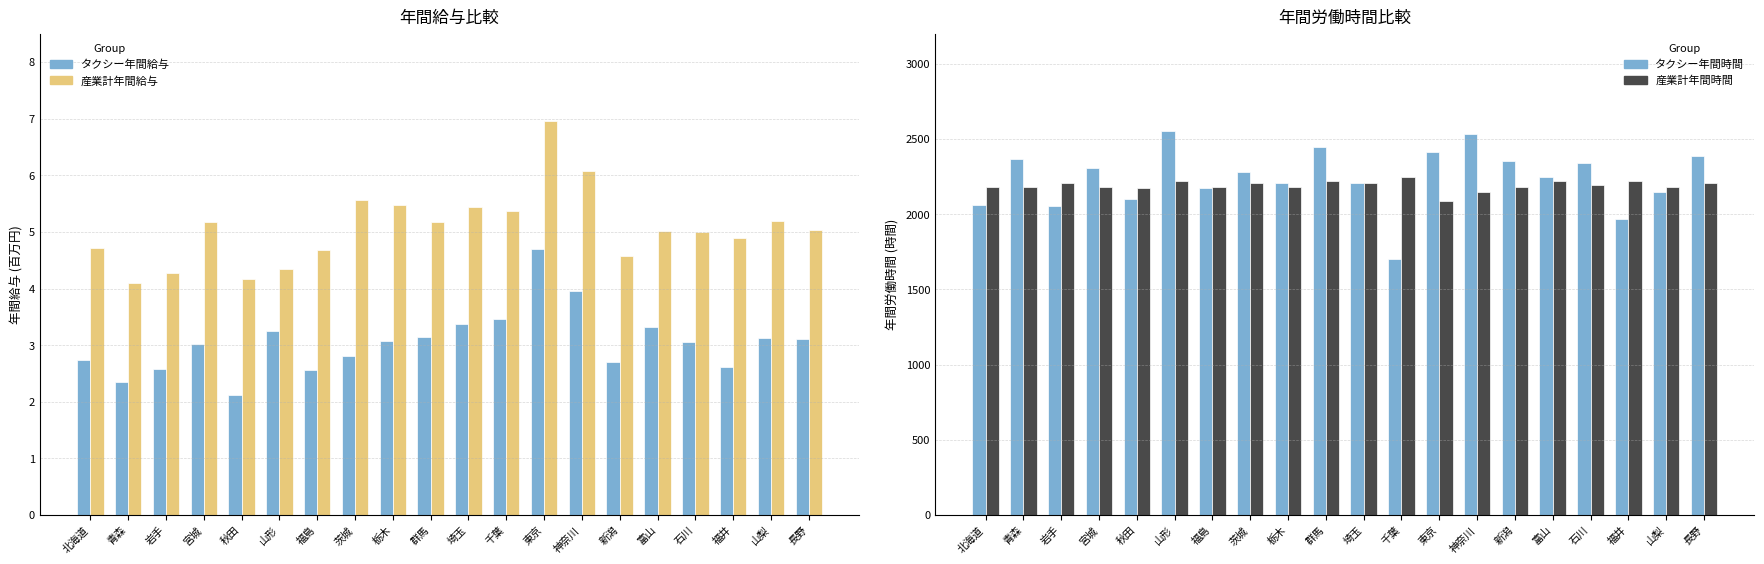

The value of タクシー年間時間 at 山梨 is 1228.1. True or false?

False